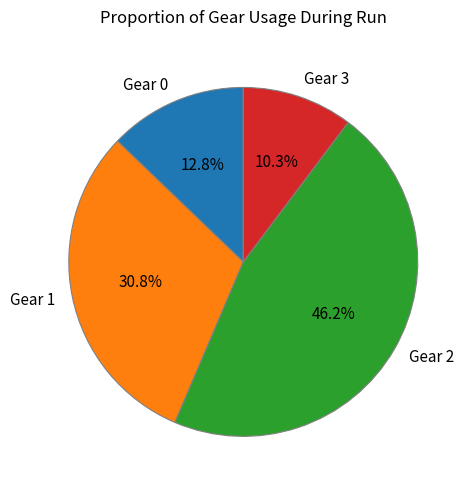

Count the number of slices in the pie.

4